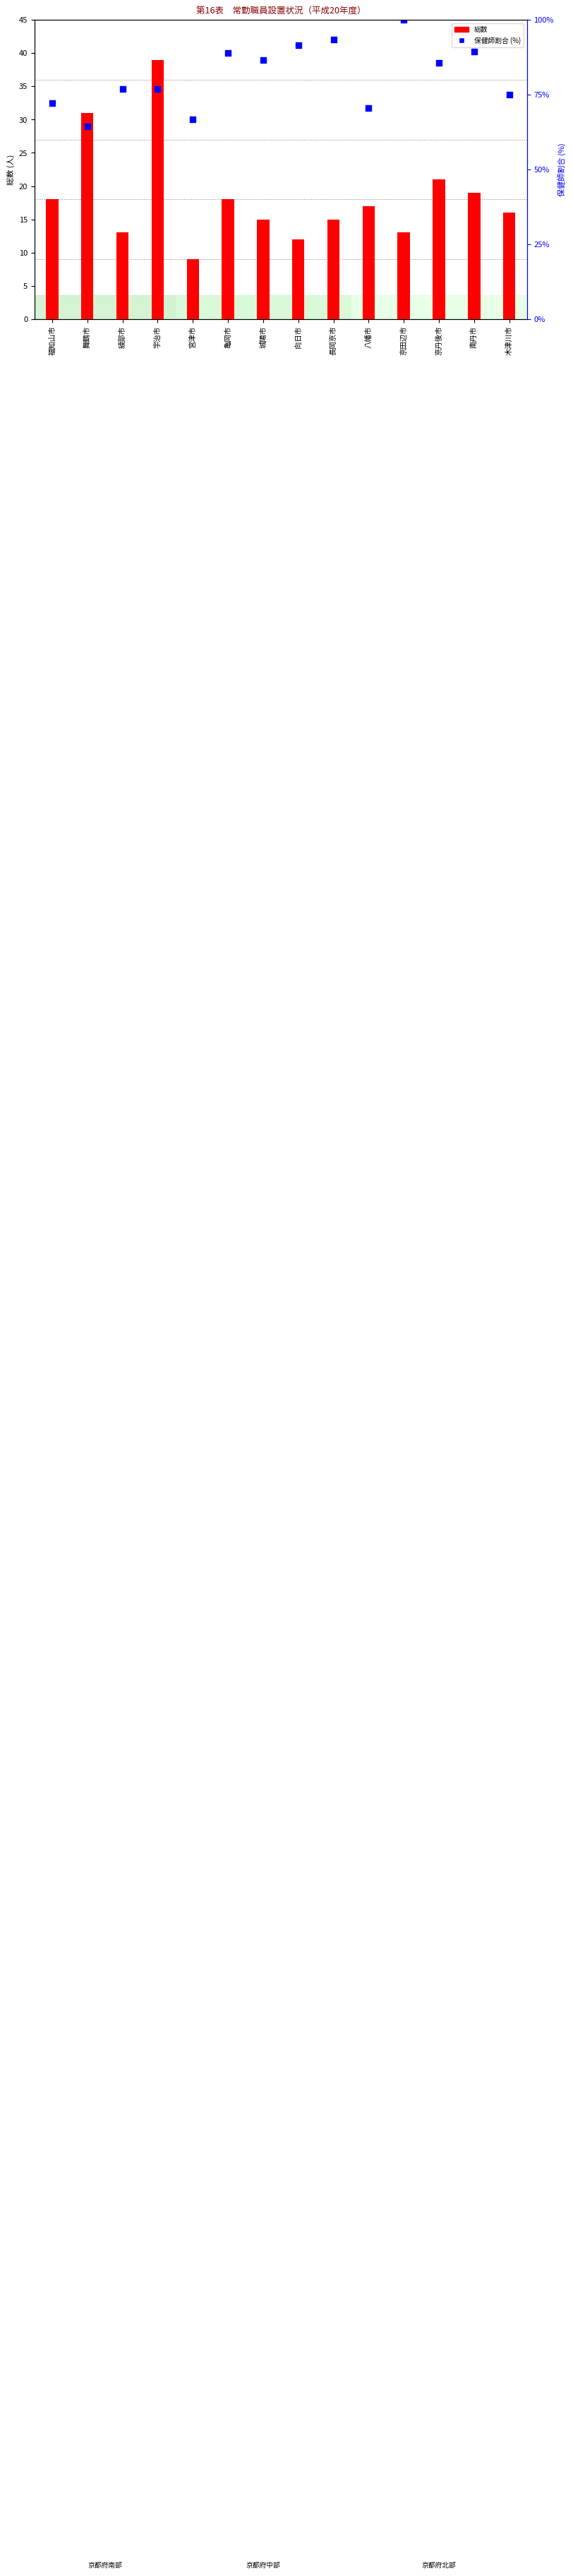

Which series has the largest Y range (max minus min)?

総数